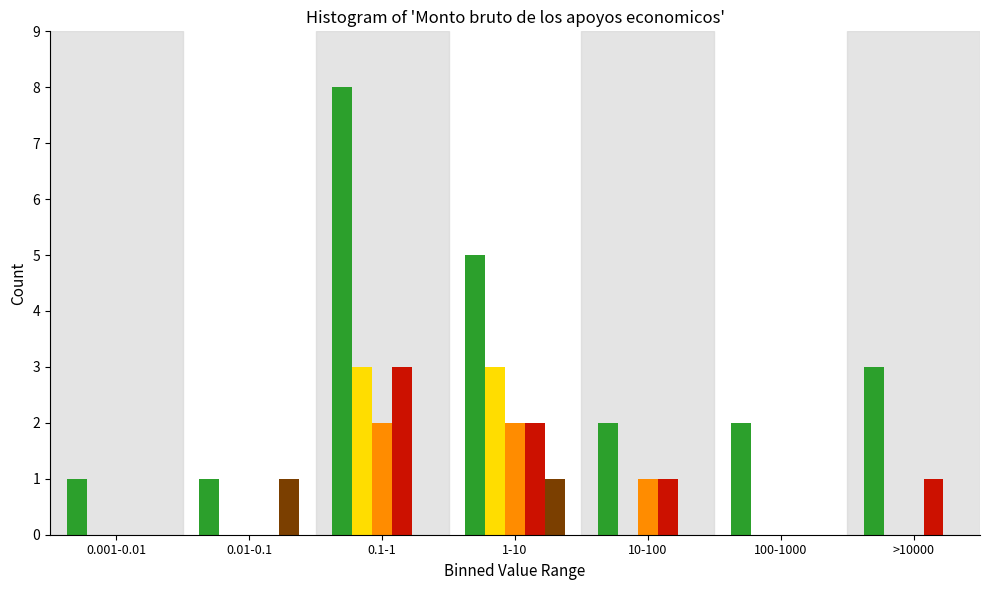

Which label corresponds to the largest value in the chart?

0.1-1